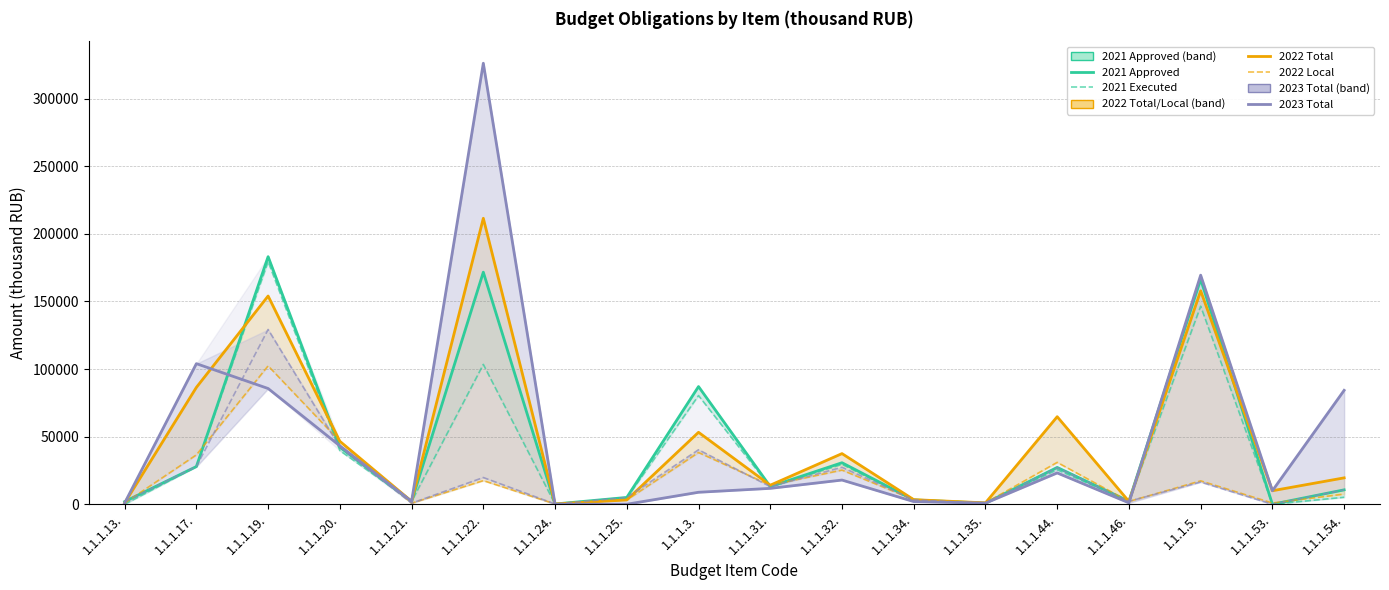

What value does the 2021 Approved series have at 1.1.1.3.?

87028.2